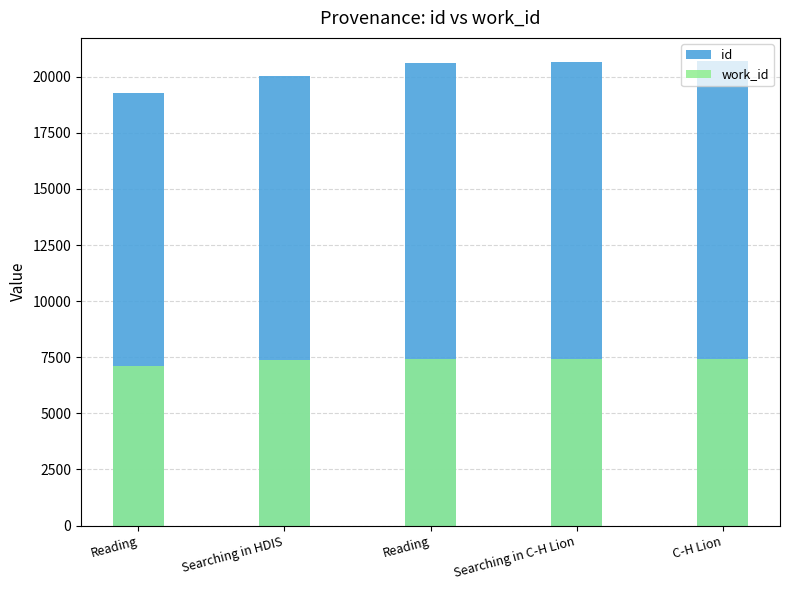

What is the spread (max minus min) of values at C-H Lion?

13259